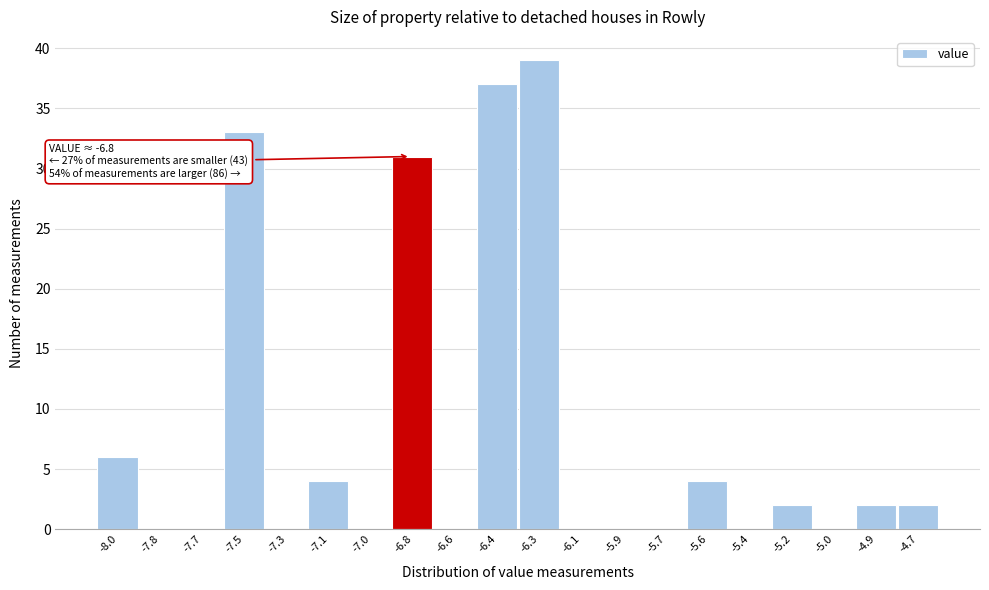

Over which range of the x-axis is the bar tallest?

-6.350 to -6.175